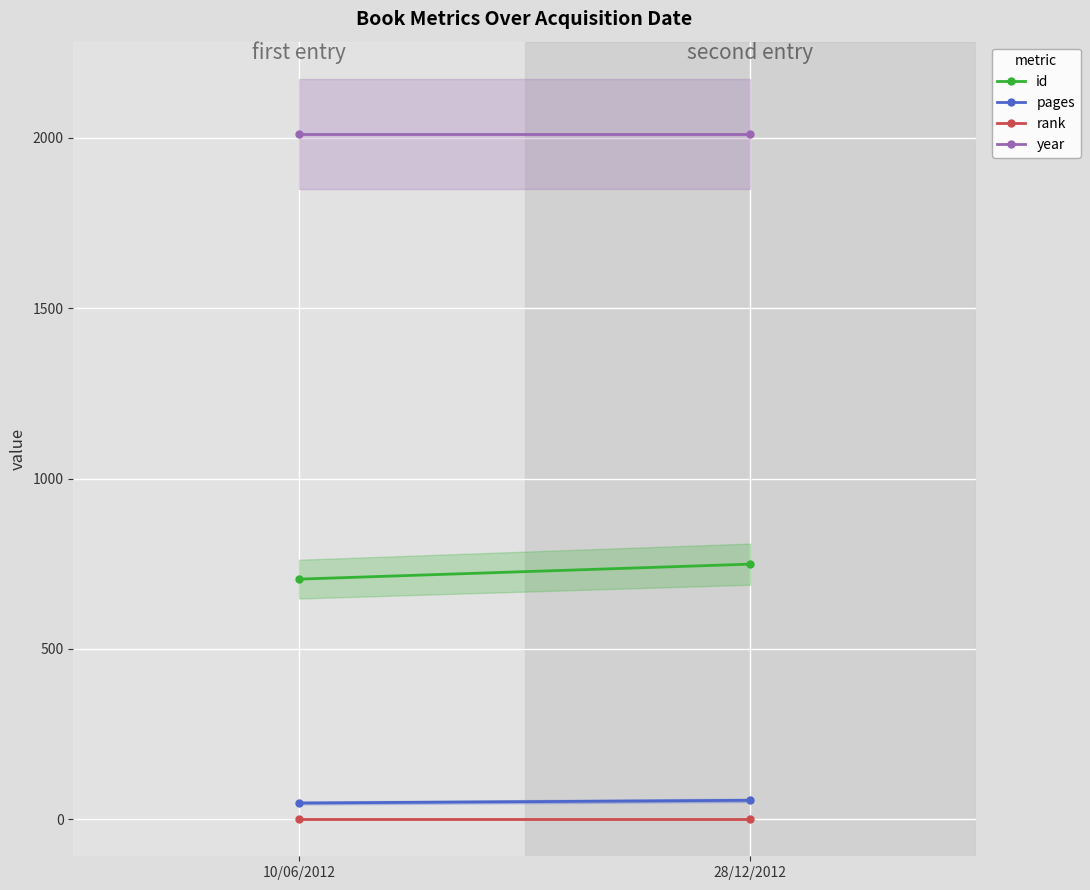

Which series has the widest spread of values?

id